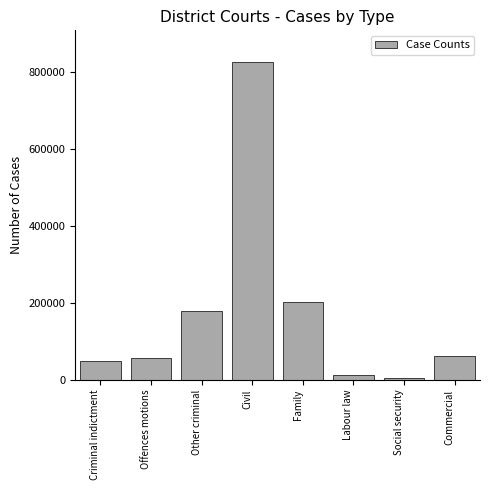

Reading left to right, what are all the values shown in this chart?

49080	57196	178230	824465	202891	12787	3492	62646